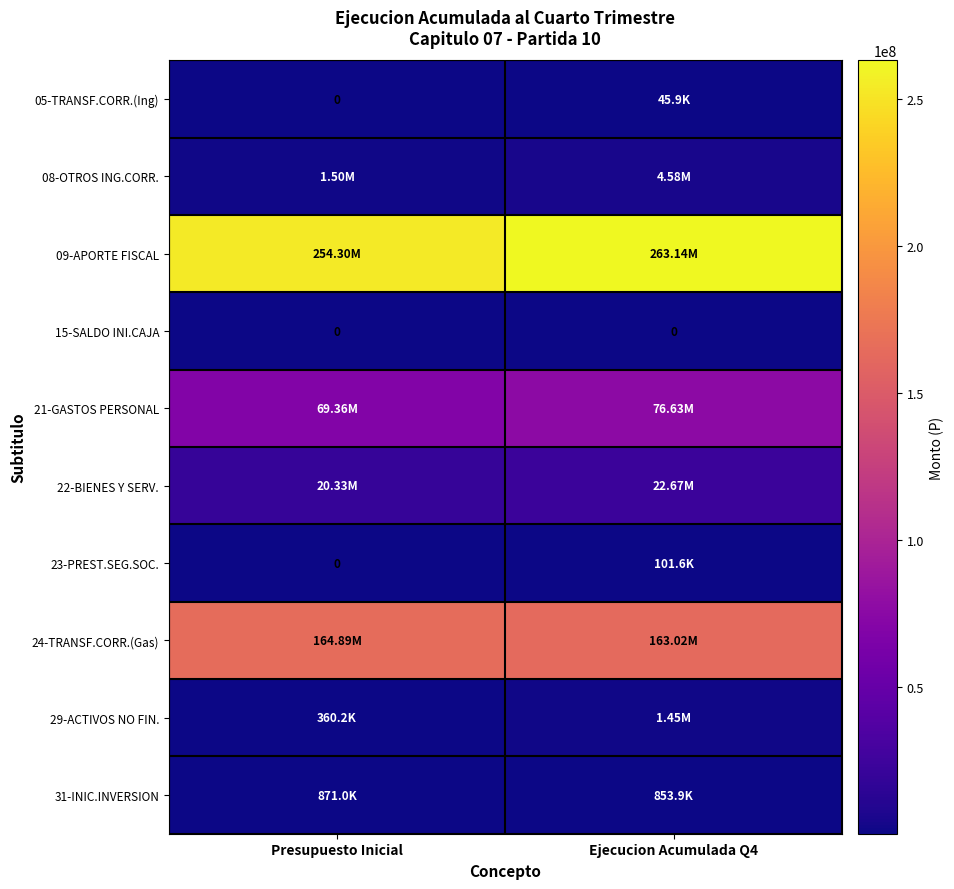

What is the total value across all series at Ejecucion Acumulada Q4?

532496392